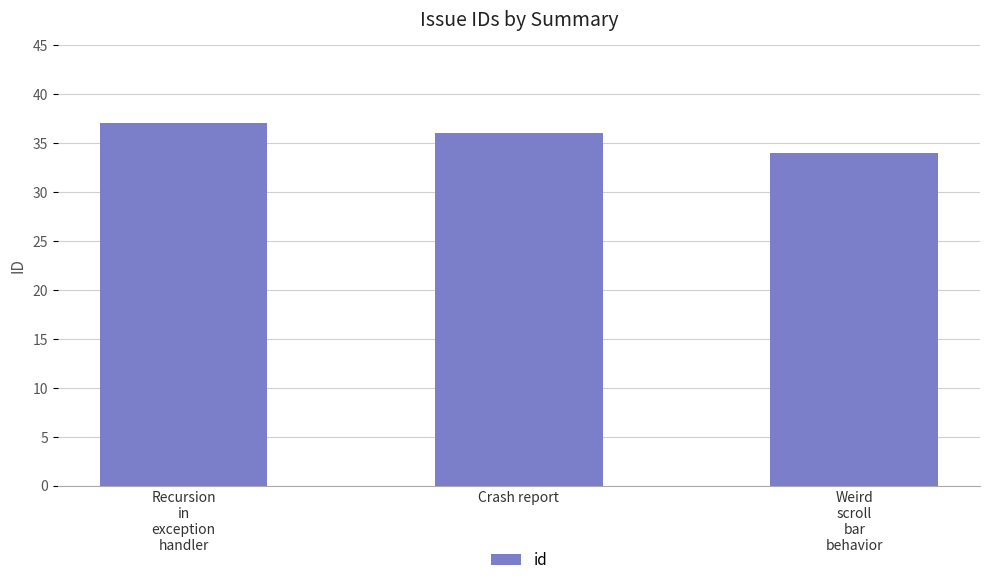

Where does the data first go above 36?

Recursion
in
exception
handler